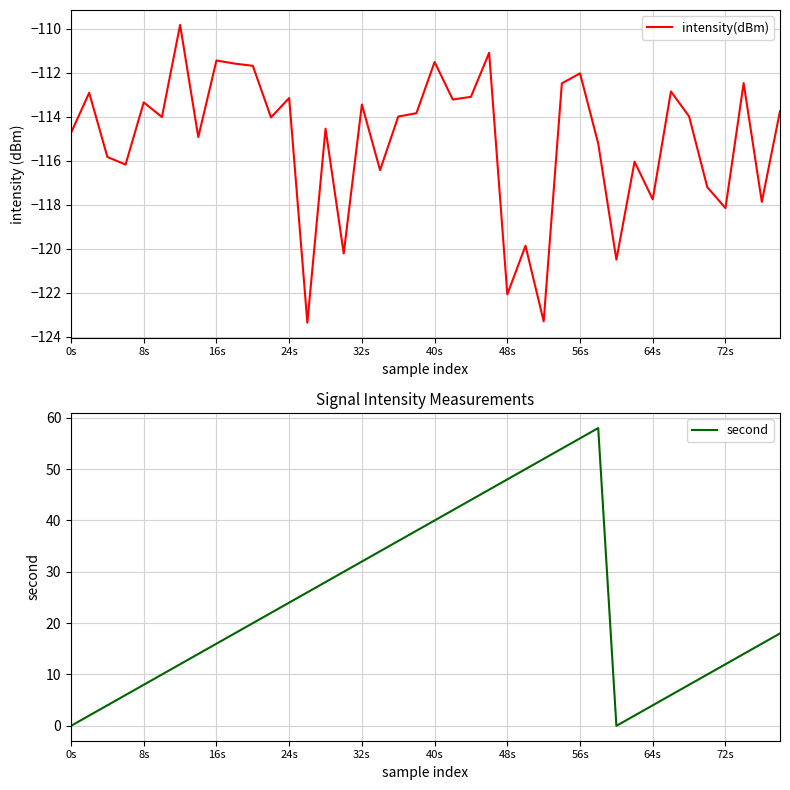

Is it true that intensity(dBm) equals -157.6 at 16s?

False